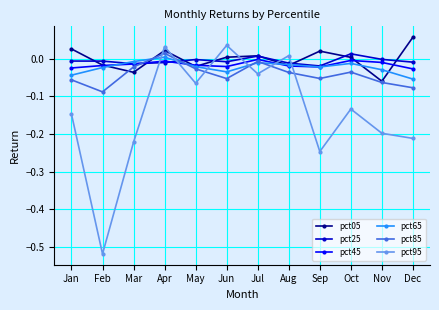

True or false: pct85 has a value of -0.0 at May.

True